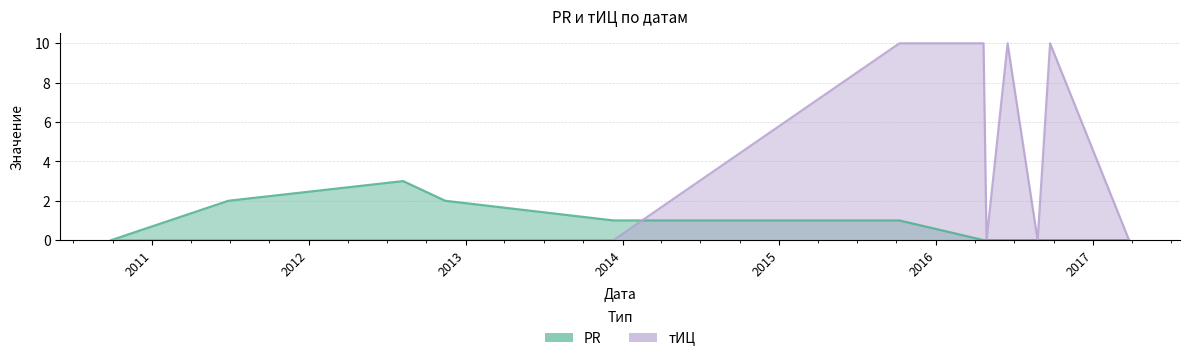

Reading left to right, list all the values displayed in this chart.

PR: 2010-09-28=0	2011-06-28=2	2012-08-08=3	2012-11-14=2	2013-12-11=1	2015-10-08=1	2016-04-21=0	2016-04-28=0	2016-06-16=0	2016-08-25=0	2016-09-23=0	2017-03-26=0
тИЦ: 2010-09-28=0	2011-06-28=0	2012-08-08=0	2012-11-14=0	2013-12-11=0	2015-10-08=10	2016-04-21=10	2016-04-28=0	2016-06-16=10	2016-08-25=0	2016-09-23=10	2017-03-26=0